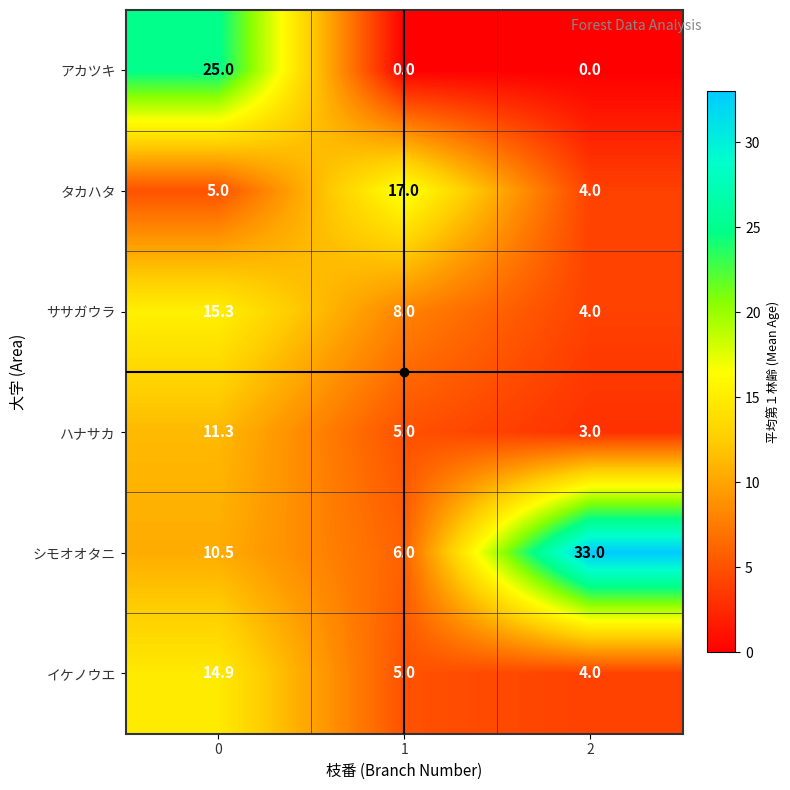

What is the highest value of the アカツキ series?

25.0